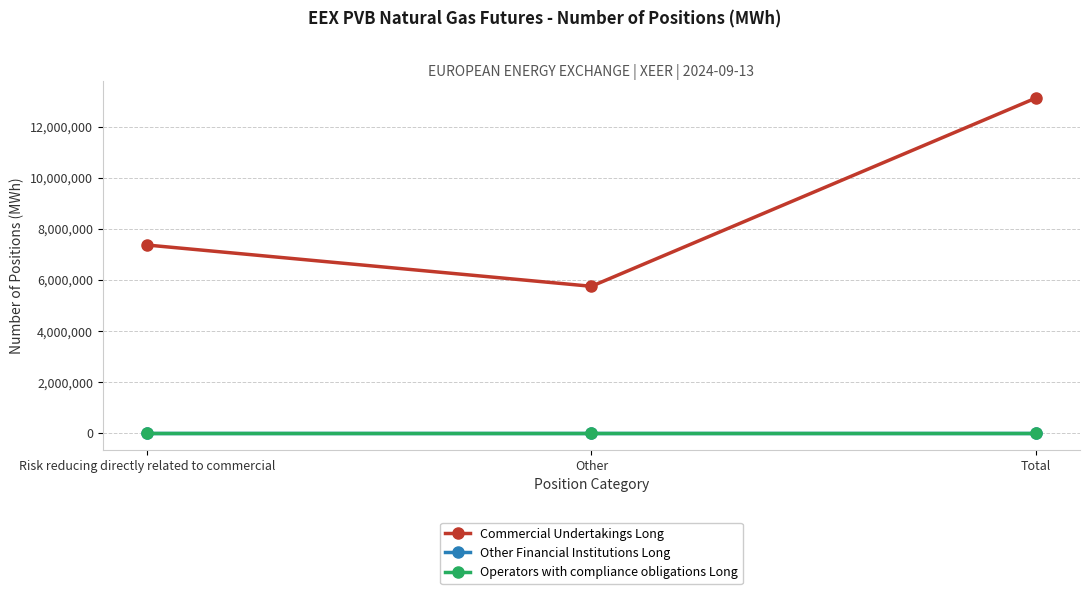

Does the chart have visible grid lines?

Yes